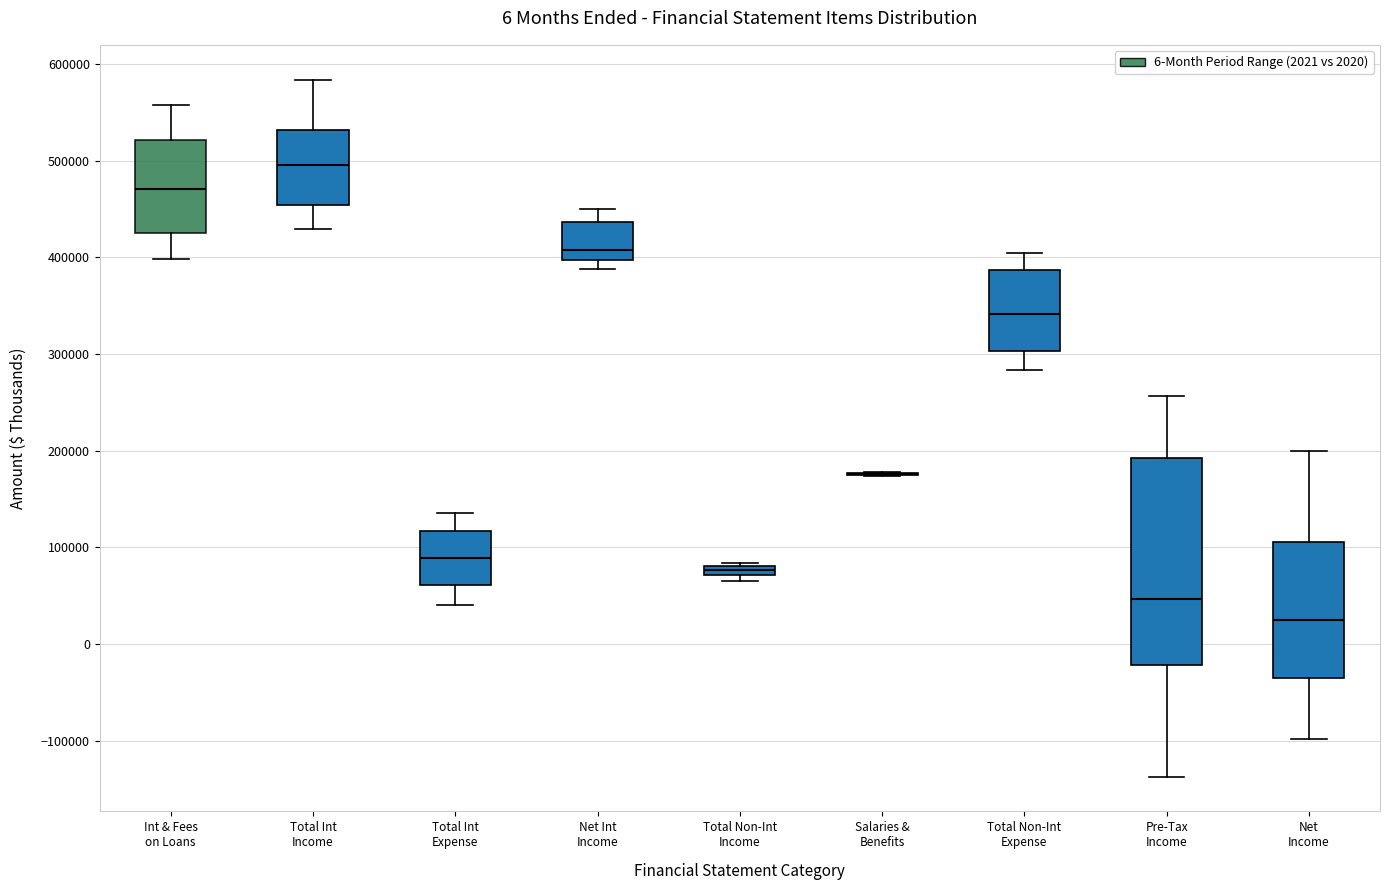

Comparing the boxes themselves (not the whiskers), which one is the tallest?

Pre-Tax Income